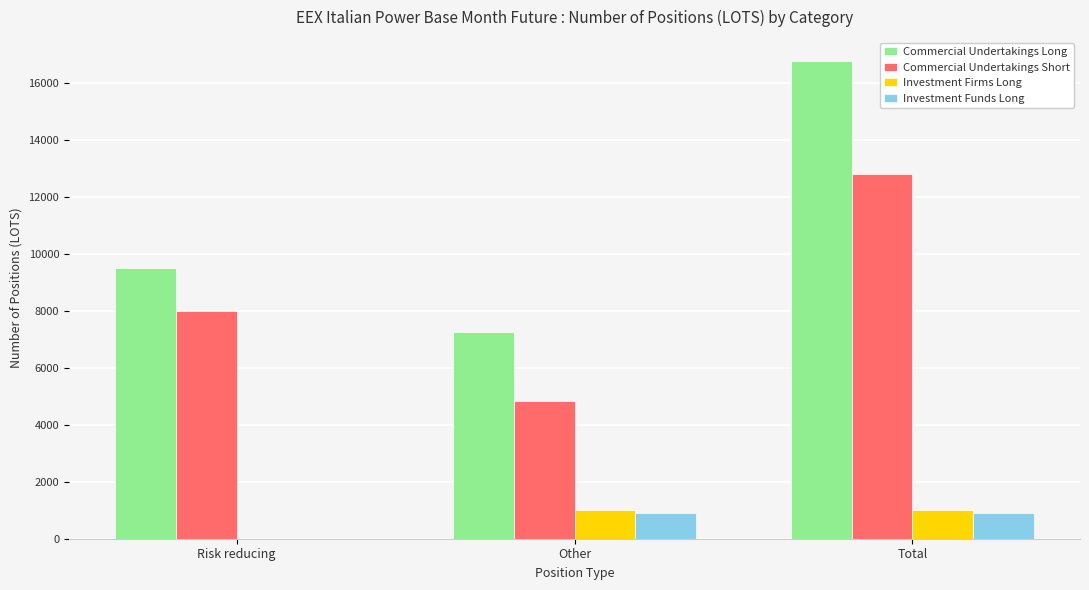

The value of Investment Firms Long at Total is 994.0. True or false?

True